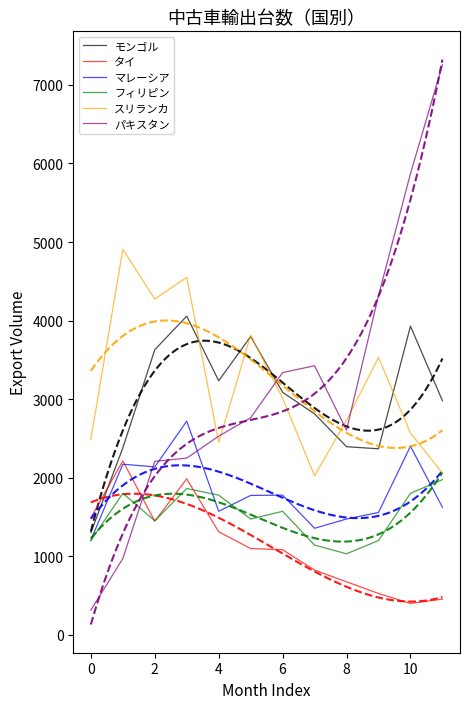

What is the difference between the second highest and second lowest values in the モンゴル series?

1561